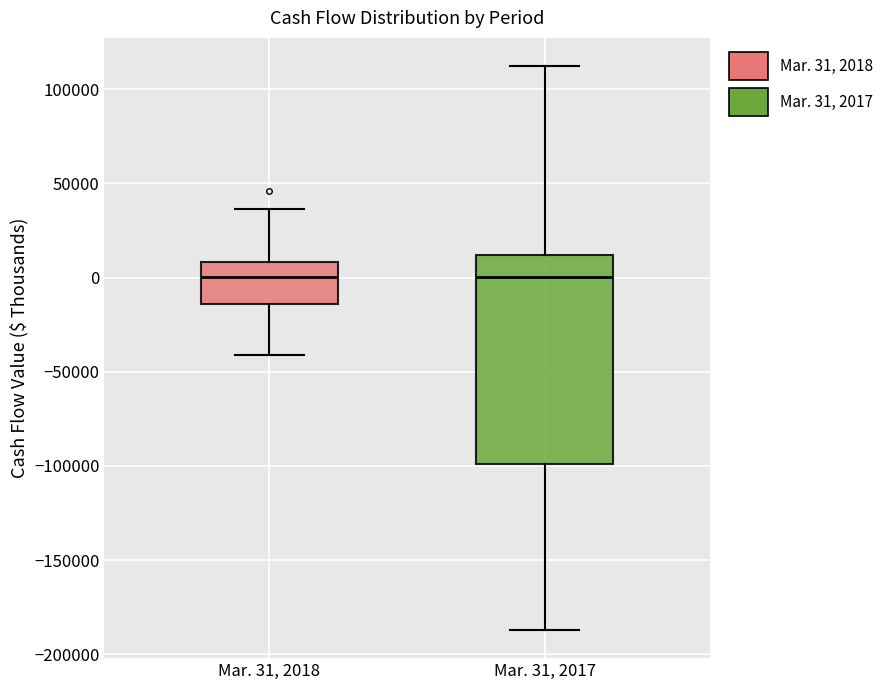

Which box is the tallest, from its lower edge to its upper edge?

Mar. 31, 2017